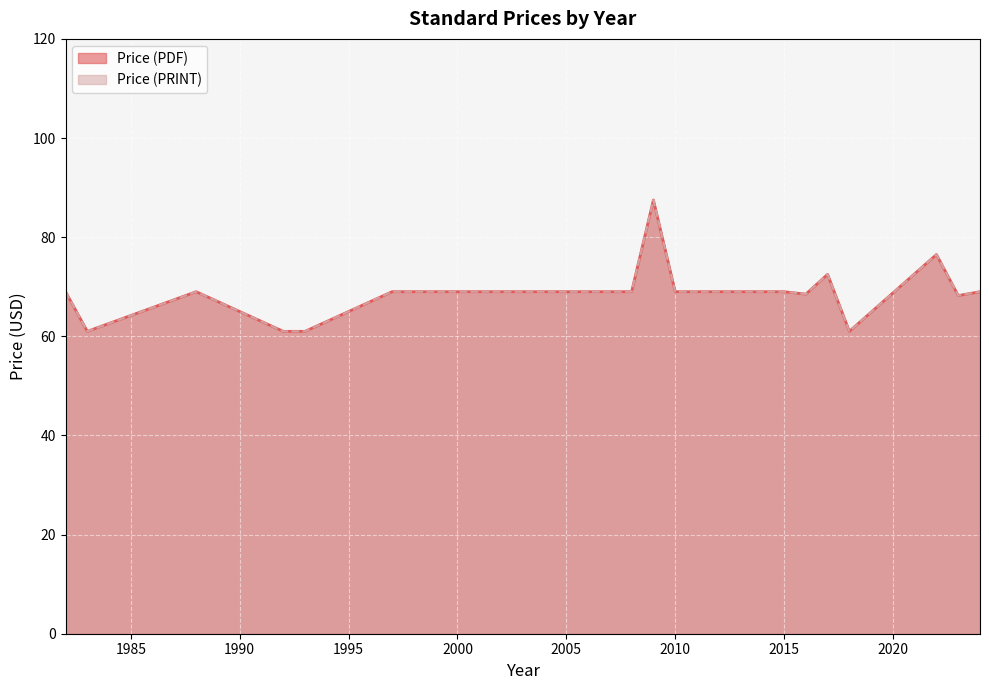

How many categories are shown in the chart?

40